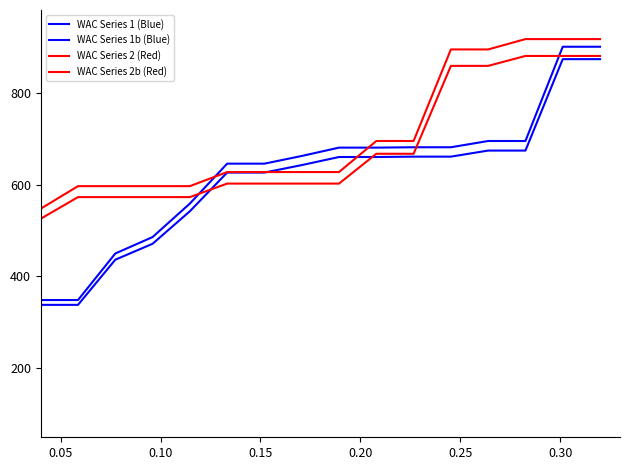

Is this an area chart (filled region under the line)?

No